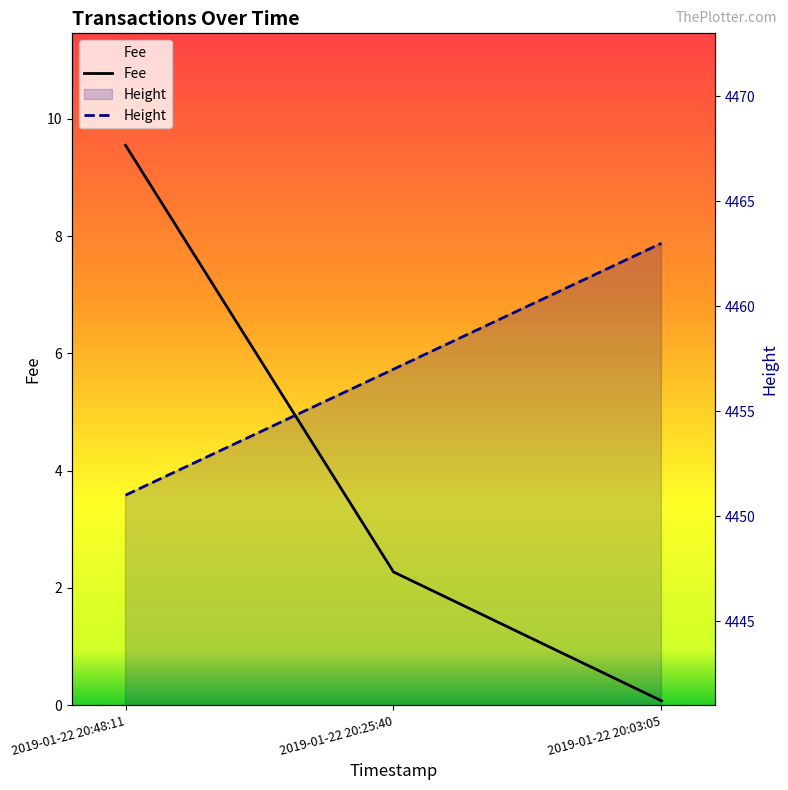

Rank the categories by Height value from highest to lowest.

2019-01-22 20:03:05, 2019-01-22 20:25:40, 2019-01-22 20:48:11